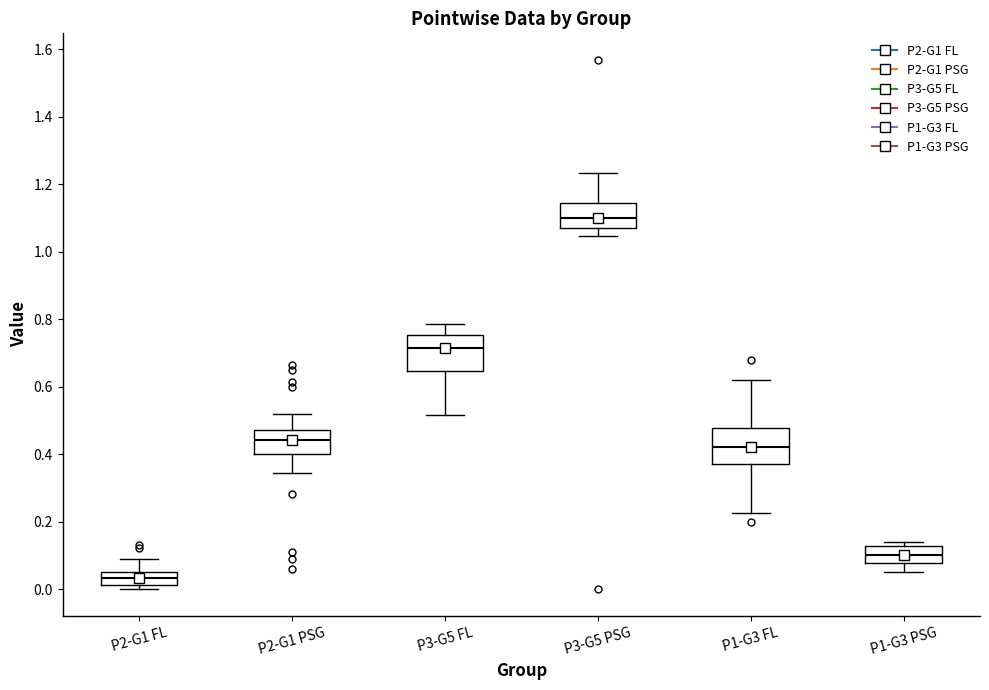

Where does the upper whisker of the box for P3-G5 PSG end on the y-axis? The values are not printed on the chart, so give them approximately, as read against the axis.

1.24